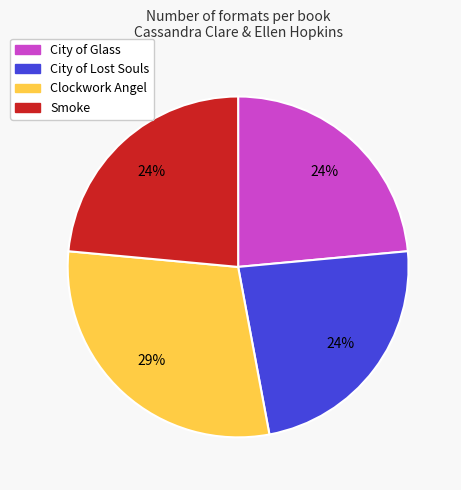

Which category has the biggest portion of the pie?

Clockwork Angel